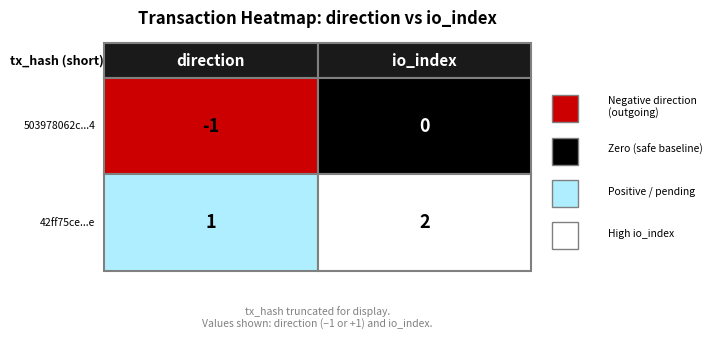

Between 0 and 1, which series saw the biggest shift?

503978062c338935058bb89f9f6514f3ed1f4d4